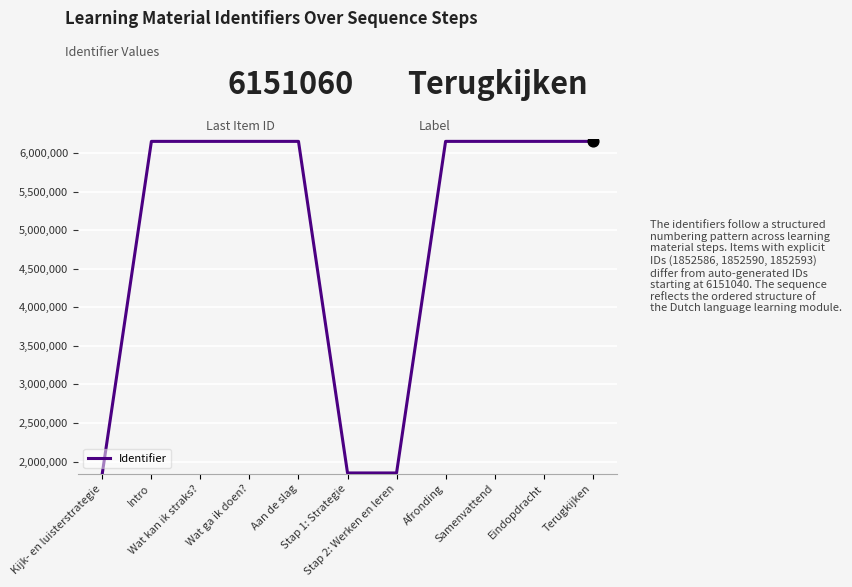

Approximately how many times larger is the value at Stap 2: Werken en leren compared to Wat ga ik doen??

0.3